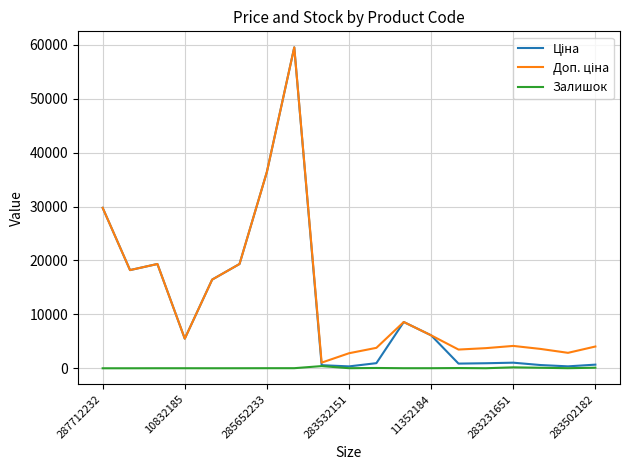

What is the greatest value displayed?

59523.0